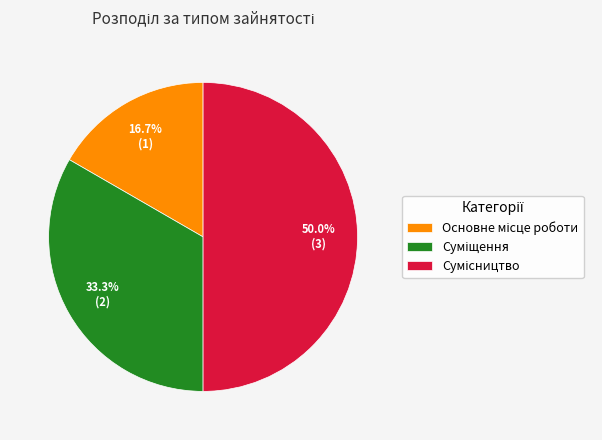

What portion of the pie excludes Основне місце роботи?

83.3%